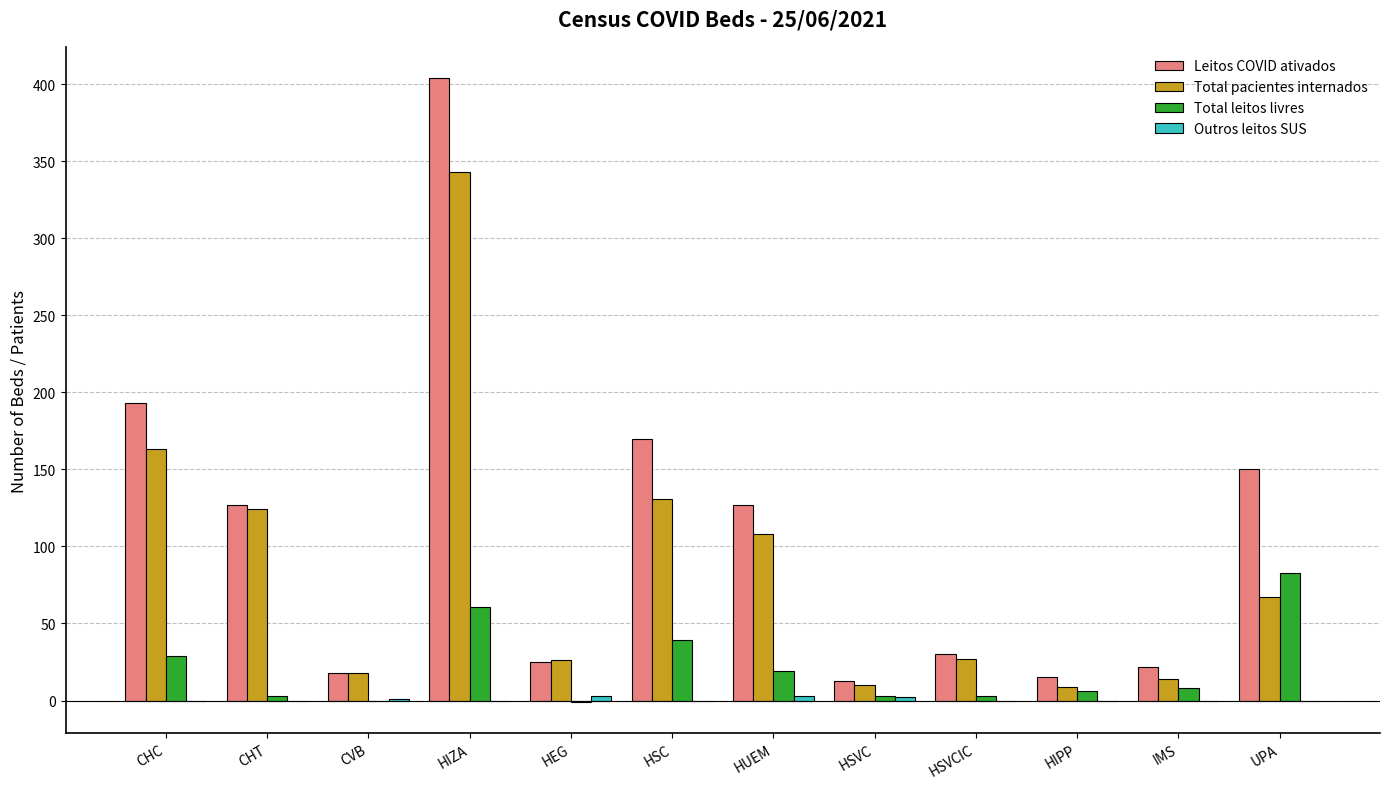

What is the average value of the Total pacientes internados series?

87